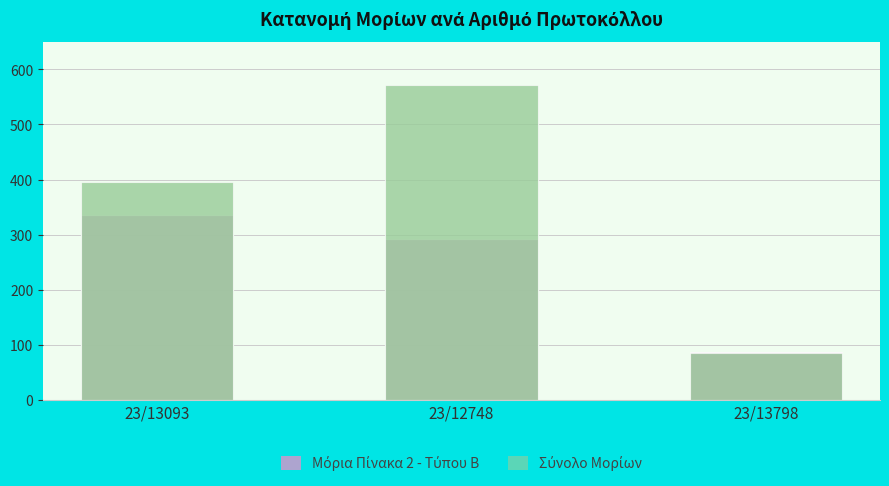

Are the bars horizontal?

No